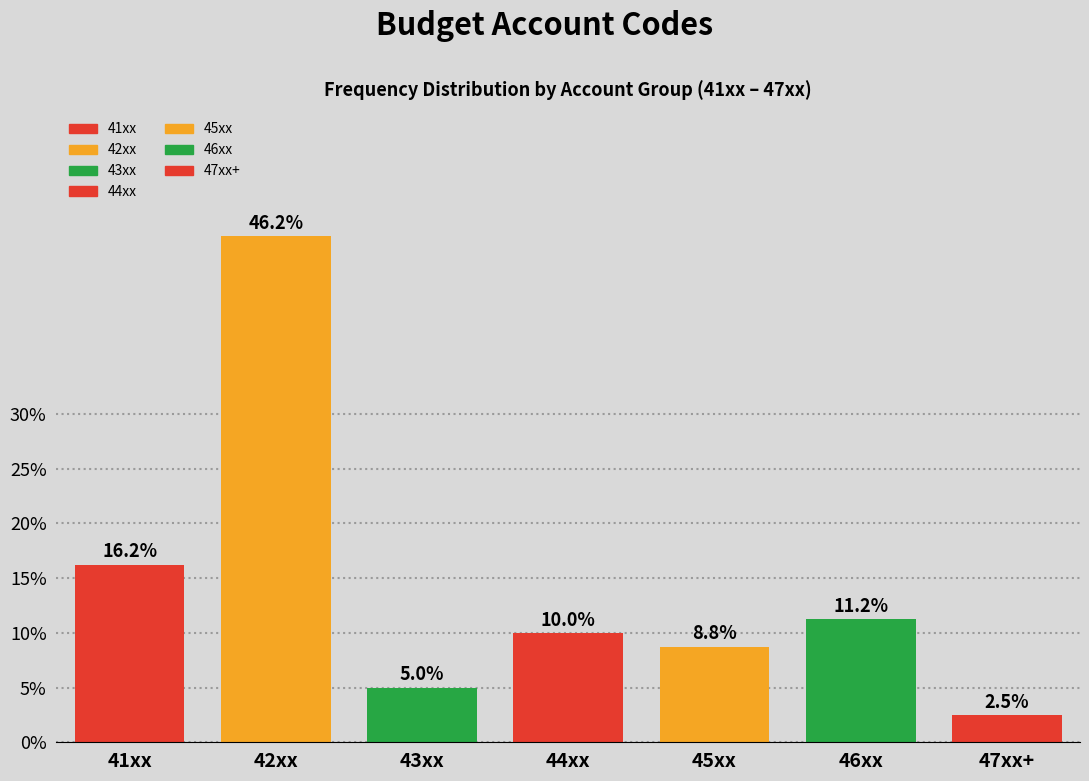

What is the ratio of the value at 41xx to the value at 42xx?

0.4